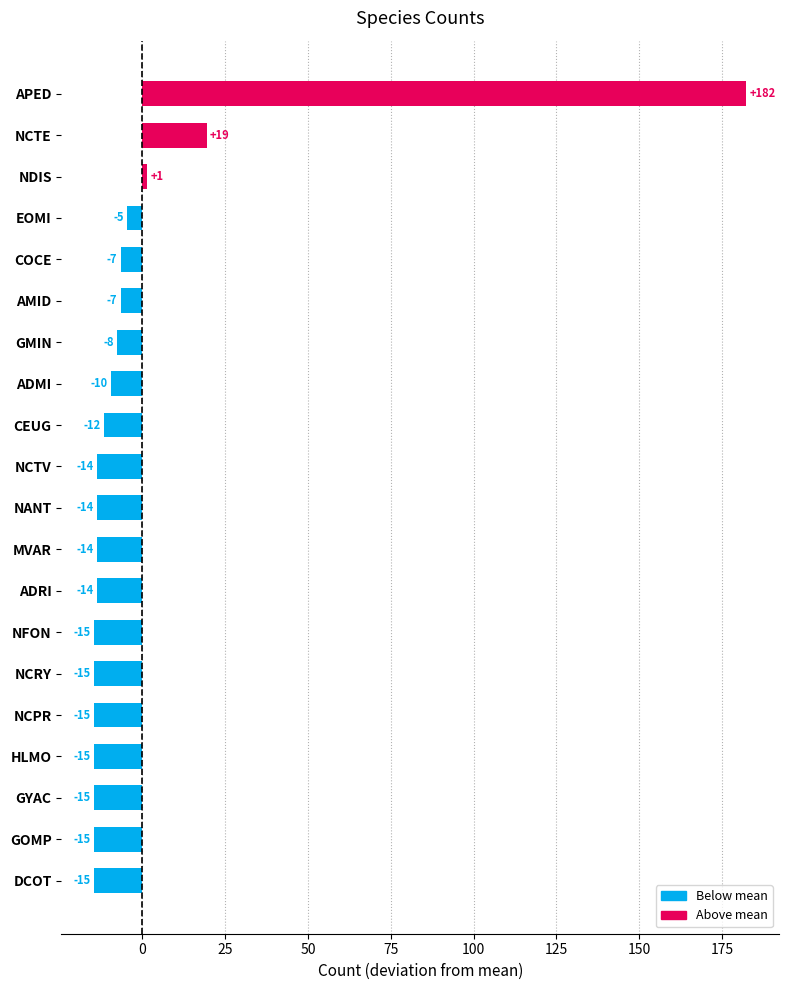

How many bars are there in total?

20